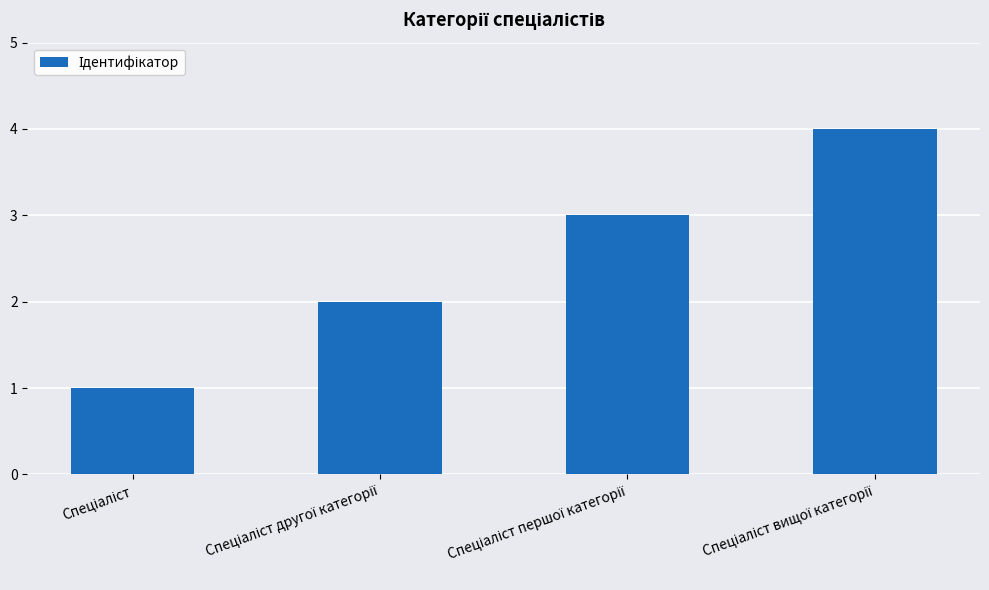

What is the difference between the maximum and minimum values?

3